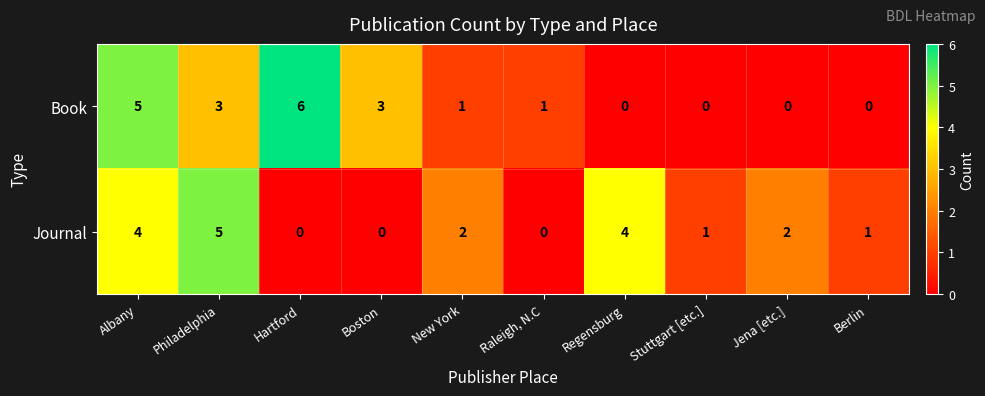

At which label does Book first exceed 1?

Albany